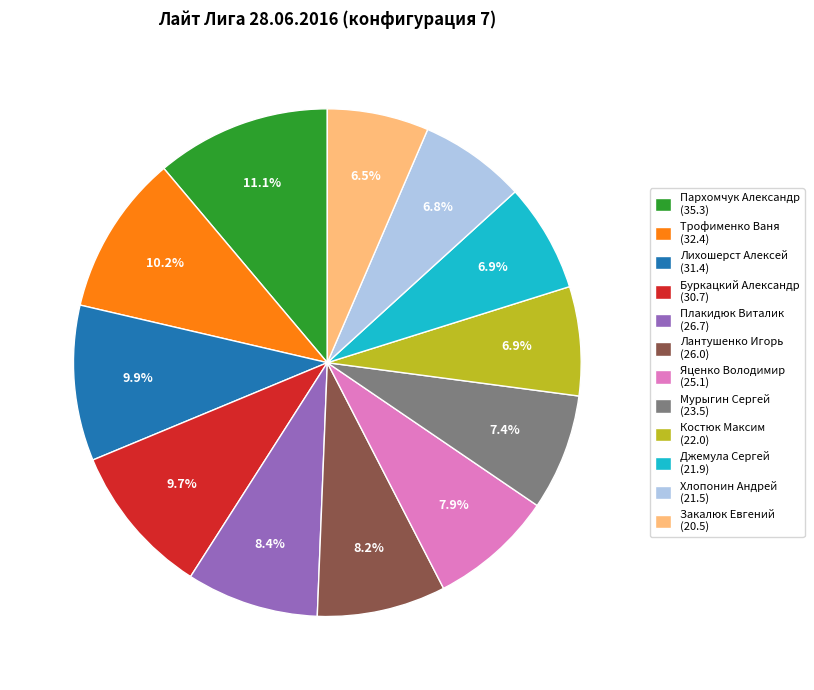

Is there a majority slice in this chart?

No